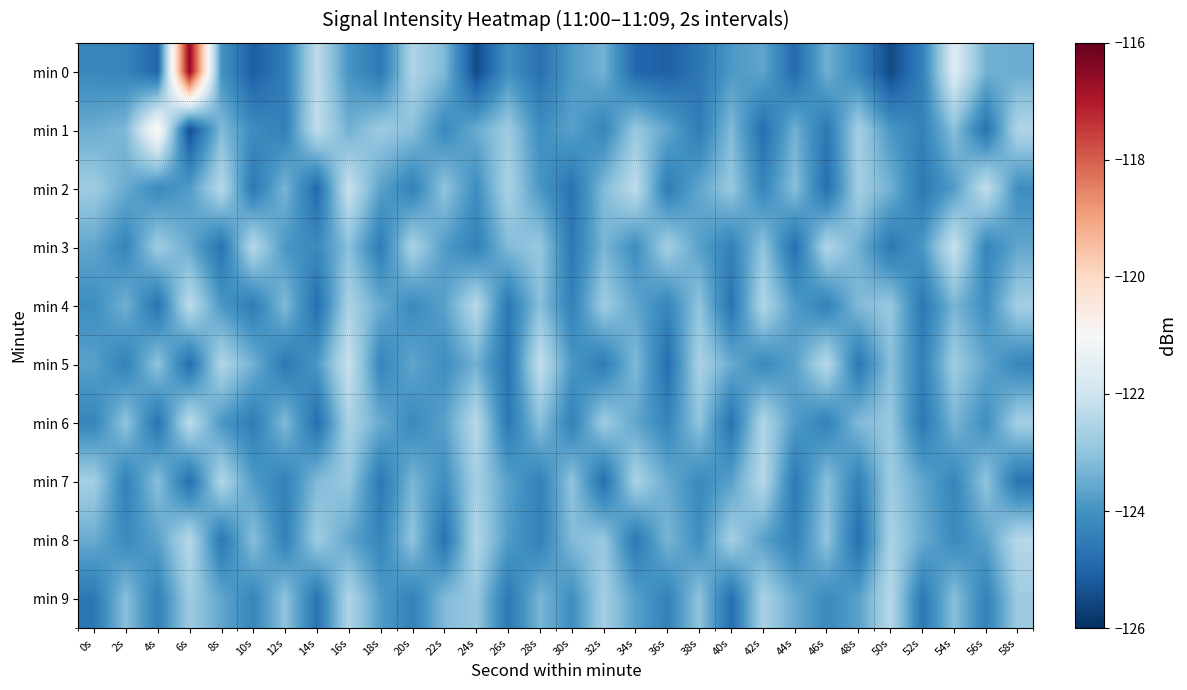

Reading left to right, extract all data points from this chart.

min 0: 0s=-124.2	2s=-124.3	4s=-124.9	6s=-116.6	8s=-124.0	10s=-125.1	12s=-124.5	14s=-122.3	16s=-124.0	18s=-124.6	20s=-122.5	22s=-123.2	24s=-125.5	26s=-124.0	28s=-124.8	30s=-123.8	32s=-123.4	34s=-124.9	36s=-125.1	38s=-124.6	40s=-123.9	42s=-123.6	44s=-124.9	46s=-123.4	48s=-124.3	50s=-125.5	52s=-124.4	54s=-121.7	56s=-123.4	58s=-123.5
min 1: 0s=-123.5	2s=-123.3	4s=-120.7	6s=-125.4	8s=-123.2	10s=-124.1	12s=-124.4	14s=-122.3	16s=-123.4	18s=-122.8	20s=-123.1	22s=-124.2	24s=-123.5	26s=-122.8	28s=-124.1	30s=-123.7	32s=-124.3	34s=-122.9	36s=-123.6	38s=-124.5	40s=-123.2	42s=-124.8	44s=-123.4	46s=-124.6	48s=-122.7	50s=-123.9	52s=-124.4	54s=-123.1	56s=-124.7	58s=-122.5
min 2: 0s=-122.8	2s=-123.5	4s=-124.2	6s=-123.8	8s=-122.4	10s=-124.6	12s=-123.3	14s=-124.9	16s=-122.1	18s=-123.7	20s=-124.4	22s=-123.0	24s=-124.1	26s=-122.6	28s=-123.9	30s=-124.7	32s=-123.2	34s=-122.3	36s=-124.5	38s=-123.6	40s=-122.9	42s=-124.3	44s=-123.1	46s=-124.8	48s=-122.7	50s=-123.4	52s=-124.6	54s=-123.8	56s=-122.2	58s=-124.1
min 3: 0s=-123.6	2s=-124.3	4s=-122.8	6s=-123.5	8s=-124.7	10s=-122.4	12s=-123.9	14s=-124.2	16s=-123.1	18s=-124.5	20s=-122.6	22s=-123.8	24s=-124.4	26s=-123.2	28s=-122.9	30s=-124.6	32s=-123.3	34s=-124.1	36s=-122.7	38s=-123.7	40s=-124.4	42s=-123.0	44s=-124.8	46s=-122.5	48s=-123.4	50s=-124.6	52s=-123.9	54s=-122.1	56s=-124.3	58s=-123.6
min 4: 0s=-124.1	2s=-123.4	4s=-124.7	6s=-122.3	8s=-123.9	10s=-124.5	12s=-123.2	14s=-124.8	16s=-122.6	18s=-123.5	20s=-124.2	22s=-123.7	24s=-122.4	26s=-124.6	28s=-123.1	30s=-124.4	32s=-122.8	34s=-123.6	36s=-124.3	38s=-123.0	40s=-124.7	42s=-122.5	44s=-123.8	46s=-124.4	48s=-123.2	50s=-122.9	52s=-124.6	54s=-123.3	56s=-124.1	58s=-122.7
min 5: 0s=-123.7	2s=-124.4	4s=-123.0	6s=-124.8	8s=-122.5	10s=-123.4	12s=-124.6	14s=-123.9	16s=-122.1	18s=-124.3	20s=-123.6	22s=-124.1	24s=-123.4	26s=-124.7	28s=-122.2	30s=-123.9	32s=-124.5	34s=-123.2	36s=-124.8	38s=-122.6	40s=-123.5	42s=-124.2	44s=-123.7	46s=-122.4	48s=-124.6	50s=-123.1	52s=-124.4	54s=-122.8	56s=-123.6	58s=-124.3
min 6: 0s=-124.3	2s=-123.0	4s=-124.7	6s=-122.3	8s=-123.9	10s=-124.5	12s=-123.2	14s=-124.8	16s=-122.6	18s=-123.5	20s=-124.2	22s=-123.7	24s=-122.4	26s=-124.6	28s=-123.1	30s=-124.4	32s=-122.8	34s=-123.6	36s=-124.3	38s=-123.0	40s=-124.7	42s=-122.5	44s=-123.8	46s=-124.4	48s=-123.2	50s=-122.9	52s=-124.6	54s=-123.3	56s=-124.1	58s=-122.7
min 7: 0s=-122.7	2s=-124.4	4s=-123.1	6s=-124.8	8s=-122.5	10s=-123.8	12s=-124.4	14s=-123.2	16s=-122.9	18s=-124.6	20s=-123.3	22s=-124.1	24s=-122.7	26s=-123.7	28s=-124.4	30s=-123.0	32s=-124.8	34s=-122.6	36s=-123.5	38s=-124.2	40s=-123.7	42s=-122.4	44s=-124.6	46s=-123.1	48s=-124.4	50s=-122.8	52s=-123.6	54s=-124.3	56s=-123.0	58s=-124.7
min 8: 0s=-123.5	2s=-124.2	4s=-123.7	6s=-122.4	8s=-124.6	10s=-123.1	12s=-124.4	14s=-122.8	16s=-123.6	18s=-124.3	20s=-123.0	22s=-124.7	24s=-122.5	26s=-123.8	28s=-124.4	30s=-123.2	32s=-122.9	34s=-124.6	36s=-123.3	38s=-124.1	40s=-122.7	42s=-123.7	44s=-124.4	46s=-123.0	48s=-124.8	50s=-122.6	52s=-123.5	54s=-124.2	56s=-123.7	58s=-122.4
min 9: 0s=-124.6	2s=-123.1	4s=-124.4	6s=-122.8	8s=-123.6	10s=-124.3	12s=-123.0	14s=-124.7	16s=-122.5	18s=-123.8	20s=-124.4	22s=-123.2	24s=-122.9	26s=-124.6	28s=-123.3	30s=-124.1	32s=-122.7	34s=-123.7	36s=-124.4	38s=-123.0	40s=-124.8	42s=-122.6	44s=-123.5	46s=-124.2	48s=-123.7	50s=-122.4	52s=-124.6	54s=-123.1	56s=-124.4	58s=-122.8